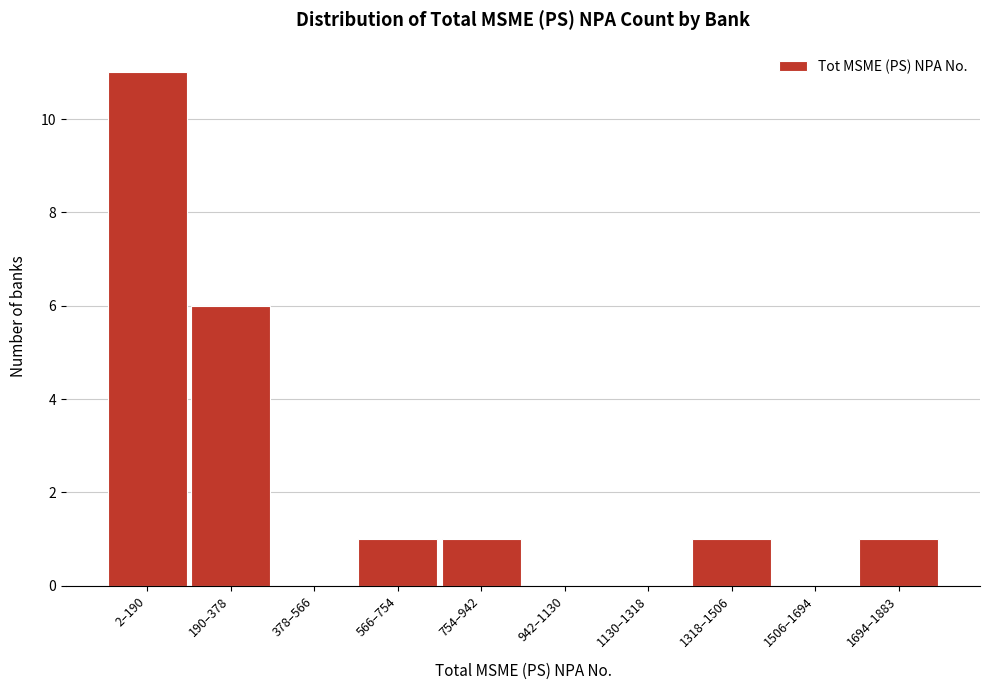

Reading left to right, list all the values displayed in this chart.

2–190=11	190–378=6	378–566=0	566–754=1	754–942=1	942–1130=0	1130–1318=0	1318–1506=1	1506–1694=0	1694–1883=1